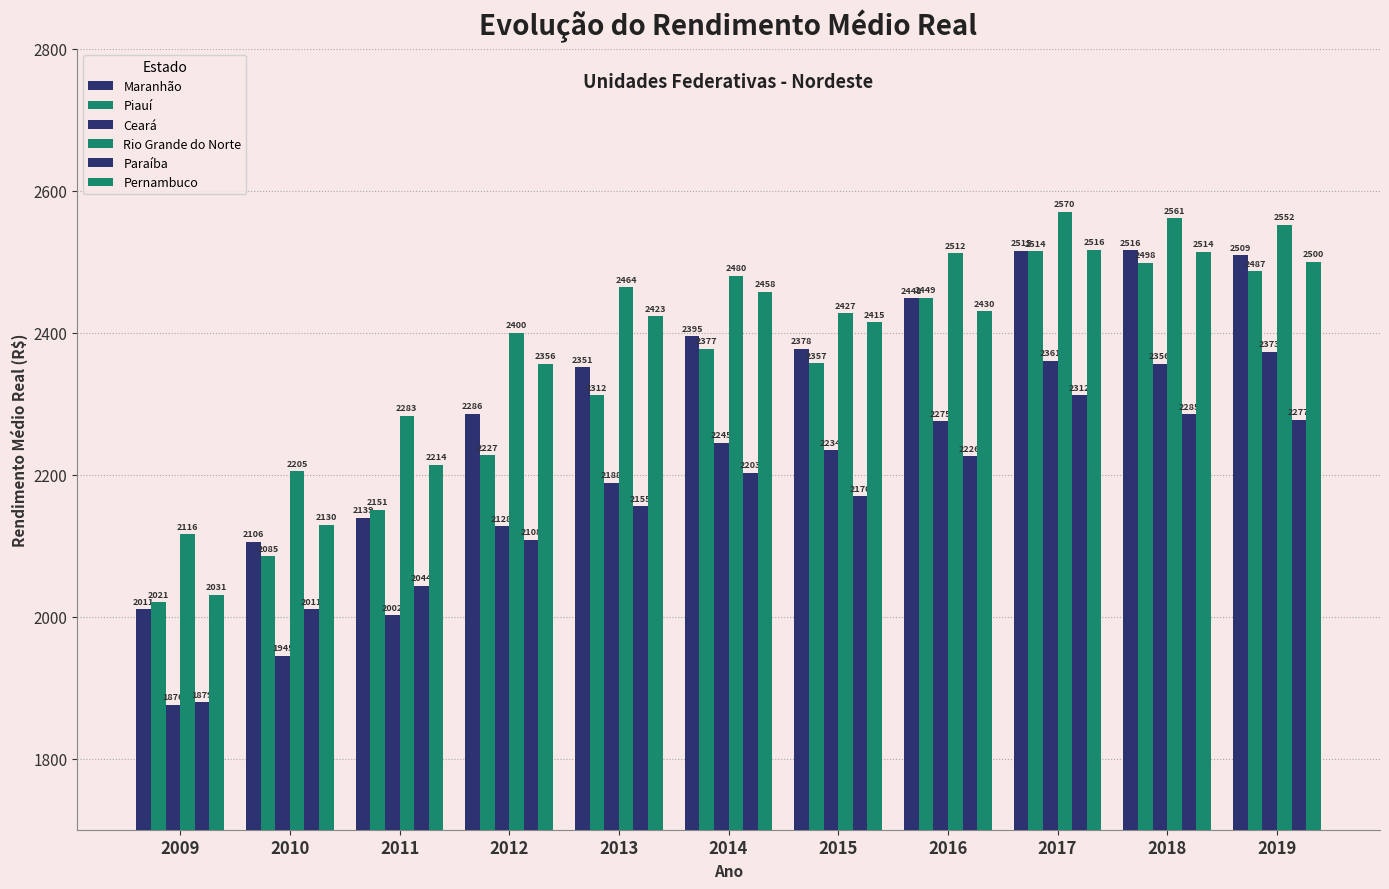

What value does the Pernambuco series have at 2014?

2457.7